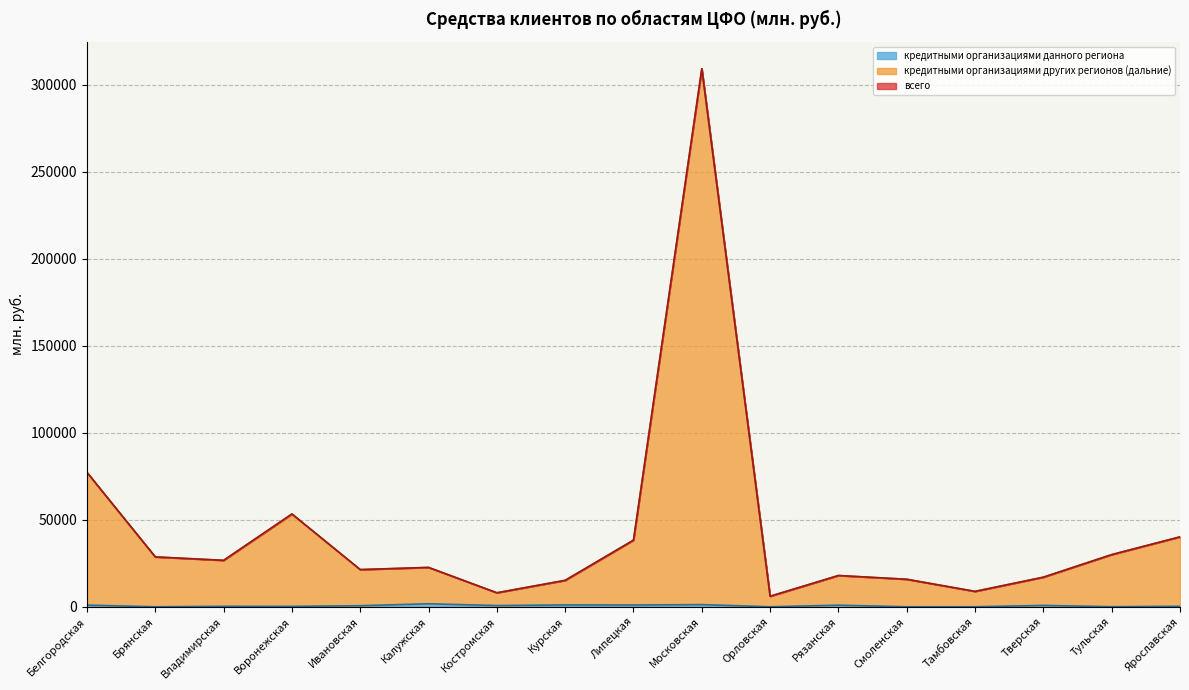

True or false: кредитными организациями других регионов (дальние) and кредитными организациями данного региона intersect in this chart.

False